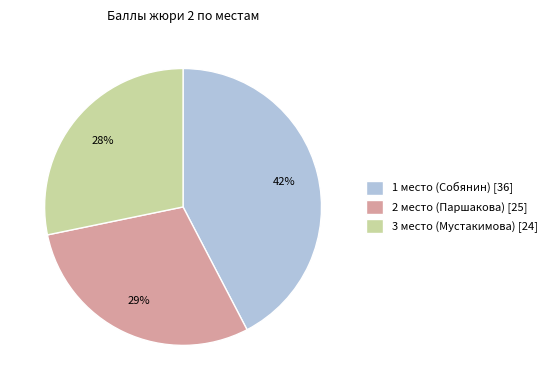

Which category has the biggest portion of the pie?

1 место (Собянин)